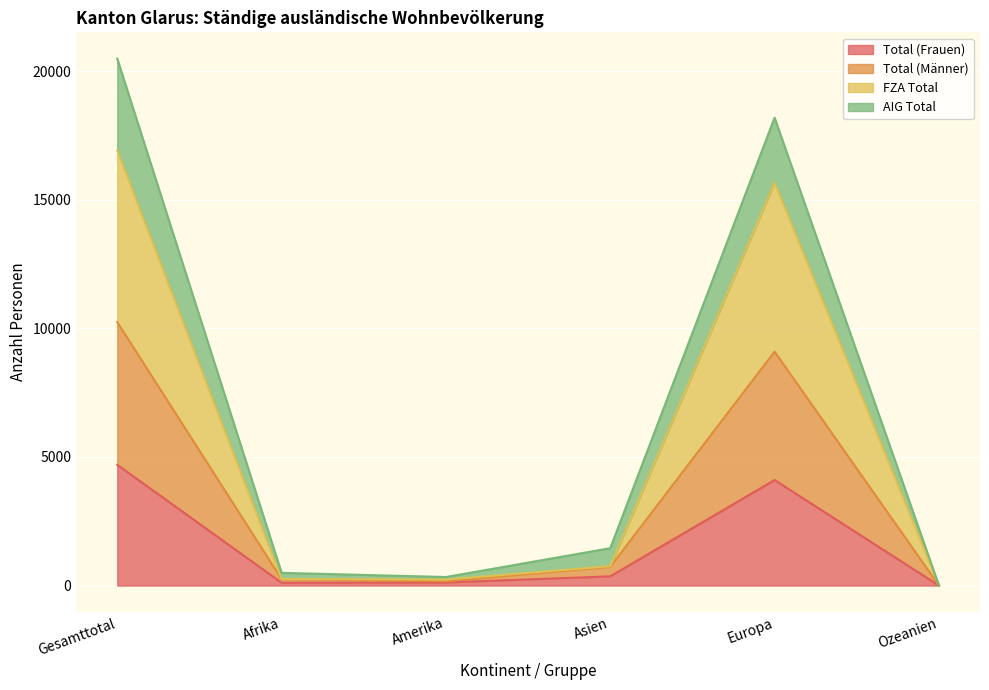

List the labels in order of Total (Männer) value, smallest first.

Ozeanien, Amerika, Afrika, Asien, Europa, Gesamttotal